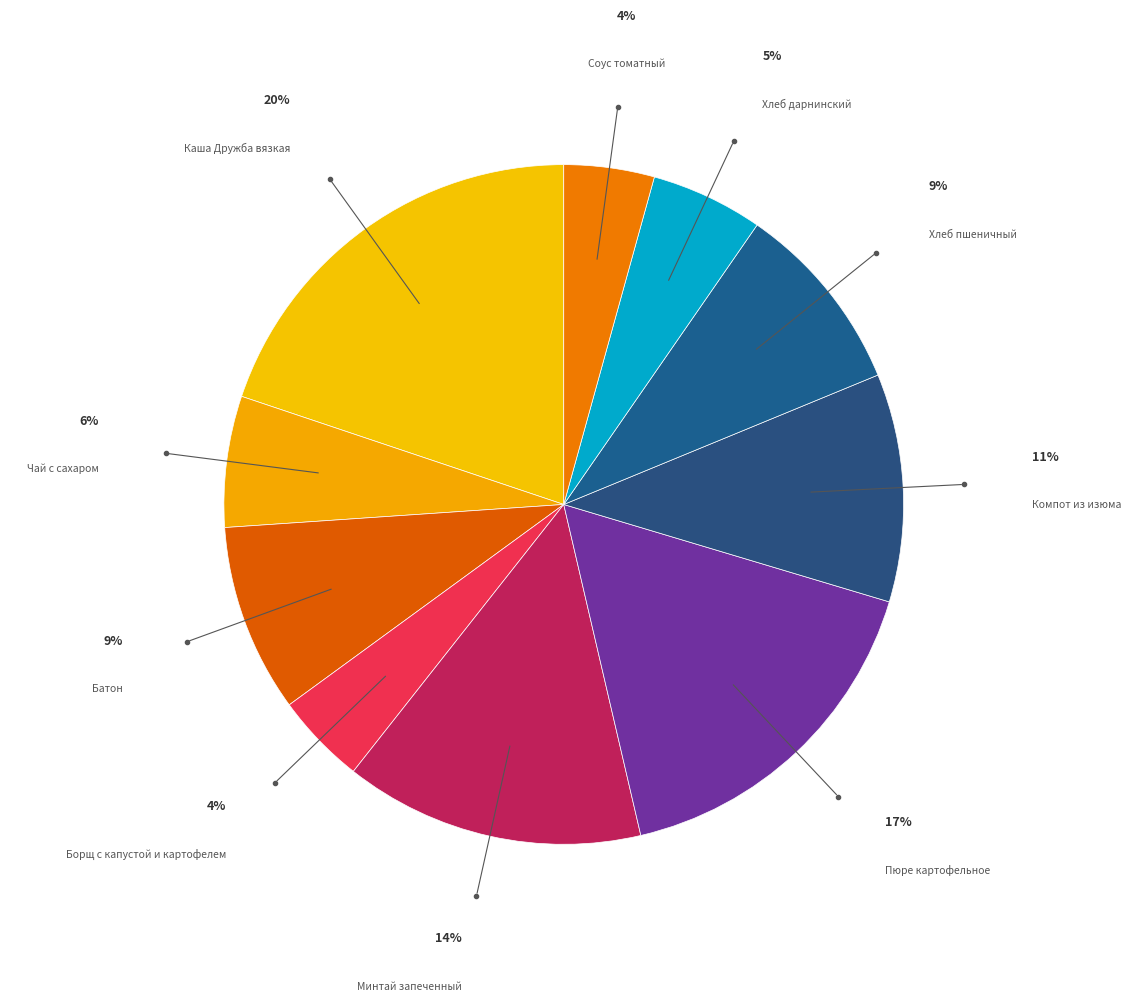

Is it true that Каша Дружба вязкая is 5% of the pie?

False